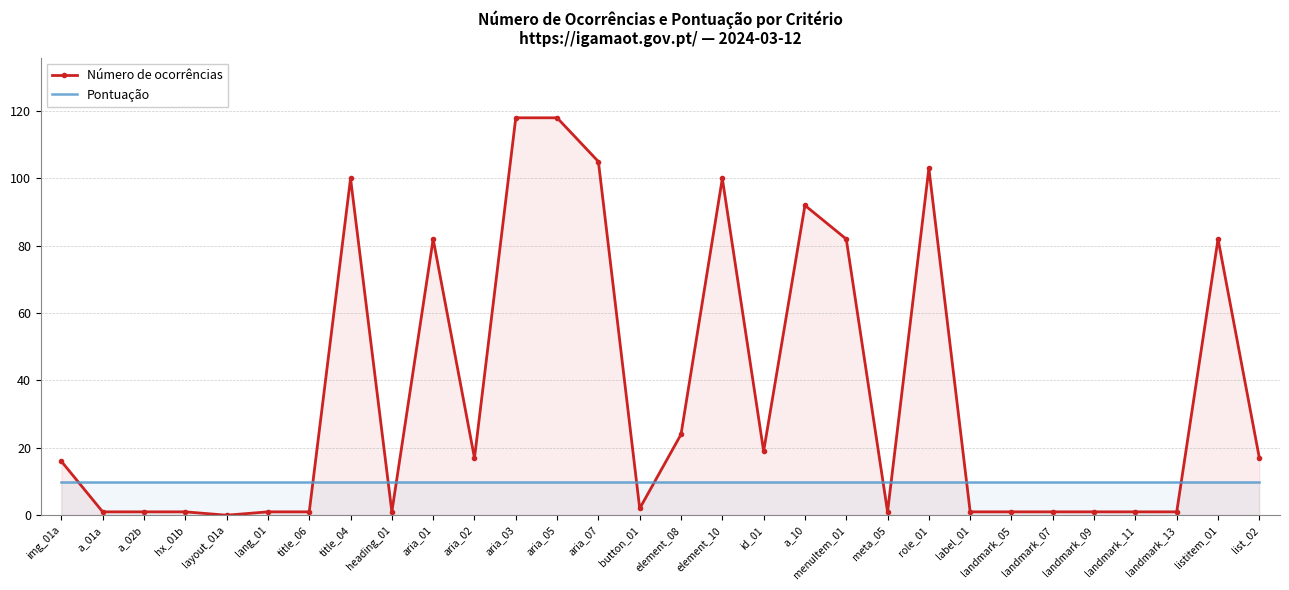

Where is the first local maximum for Número de ocorrências?

title_04